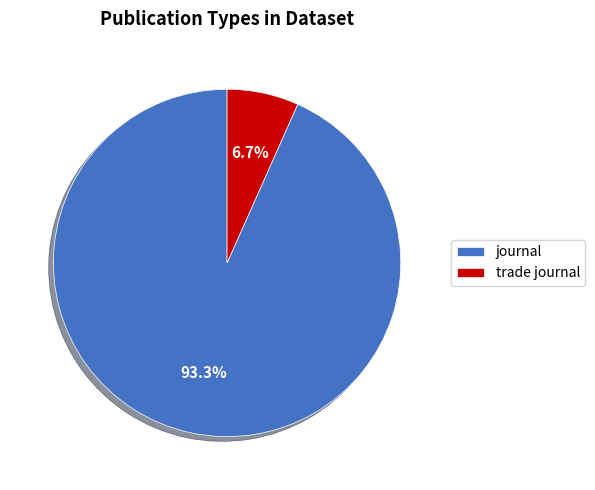

To the nearest percent, what portion does journal represent?

93%